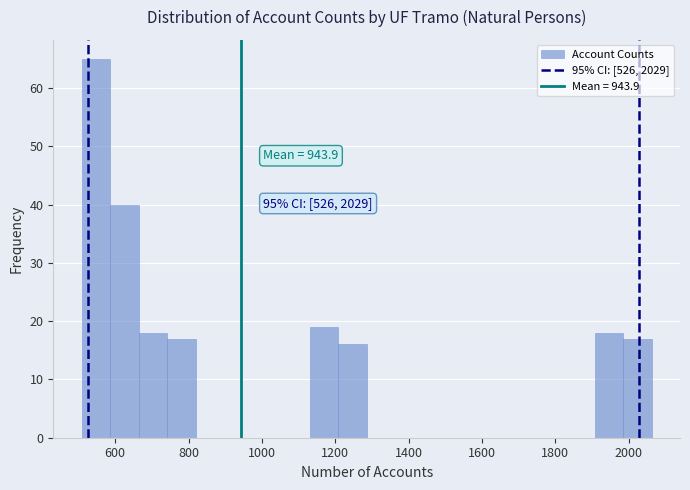

Around what value on the x-axis is the tallest bar? Give the approximate position of its centre, as read against the axis.

540